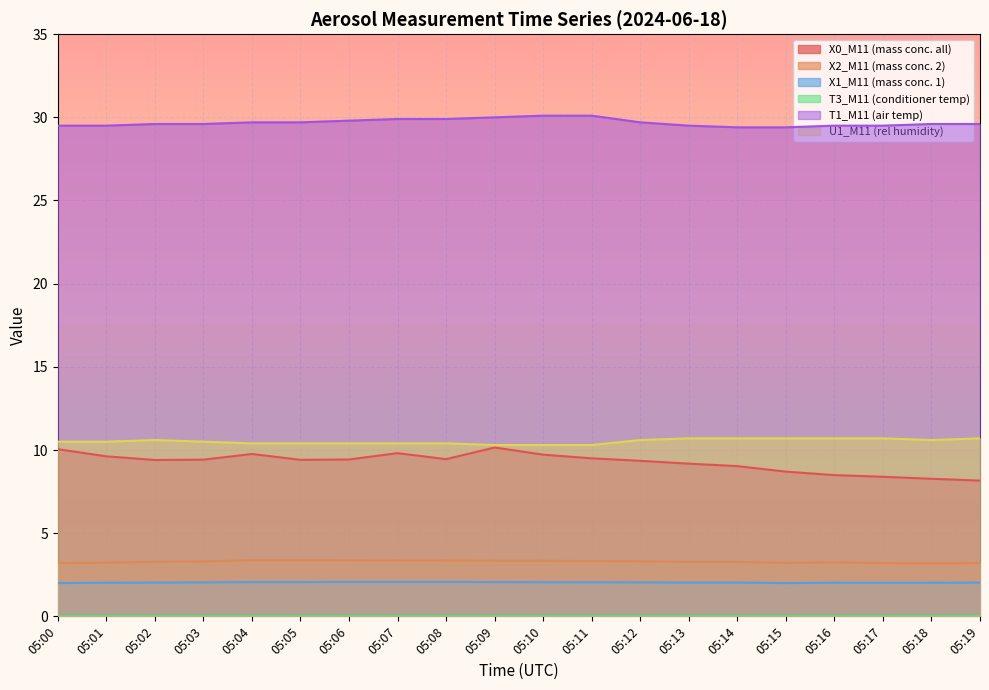

What is the sum of the T1_M11 (air temp) values at 05:01 and 05:03?

59.1